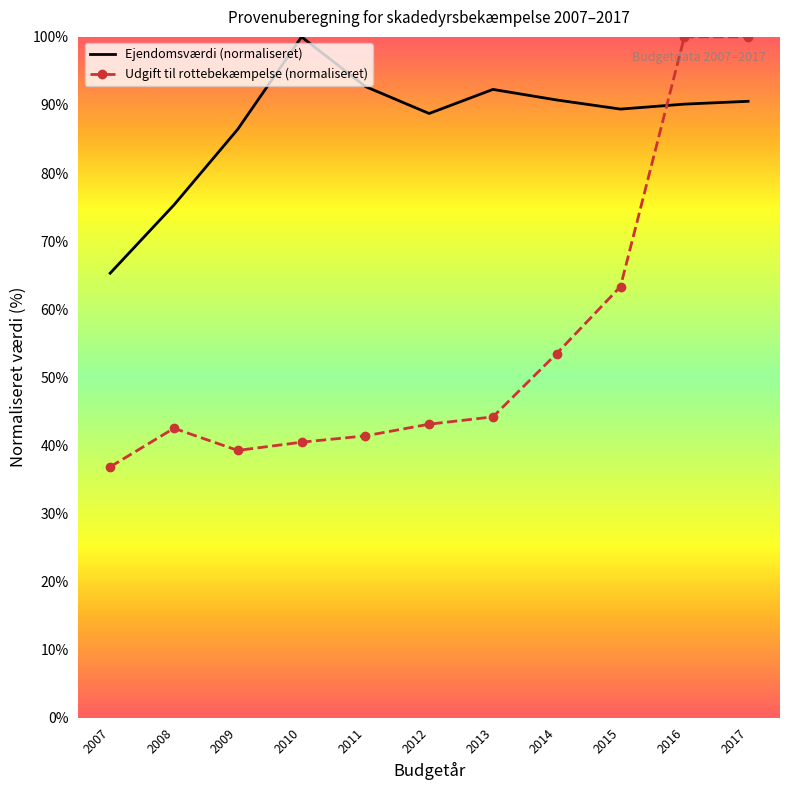

How many values in the Ejendomsværdi (normaliseret) series exceed 90?

6